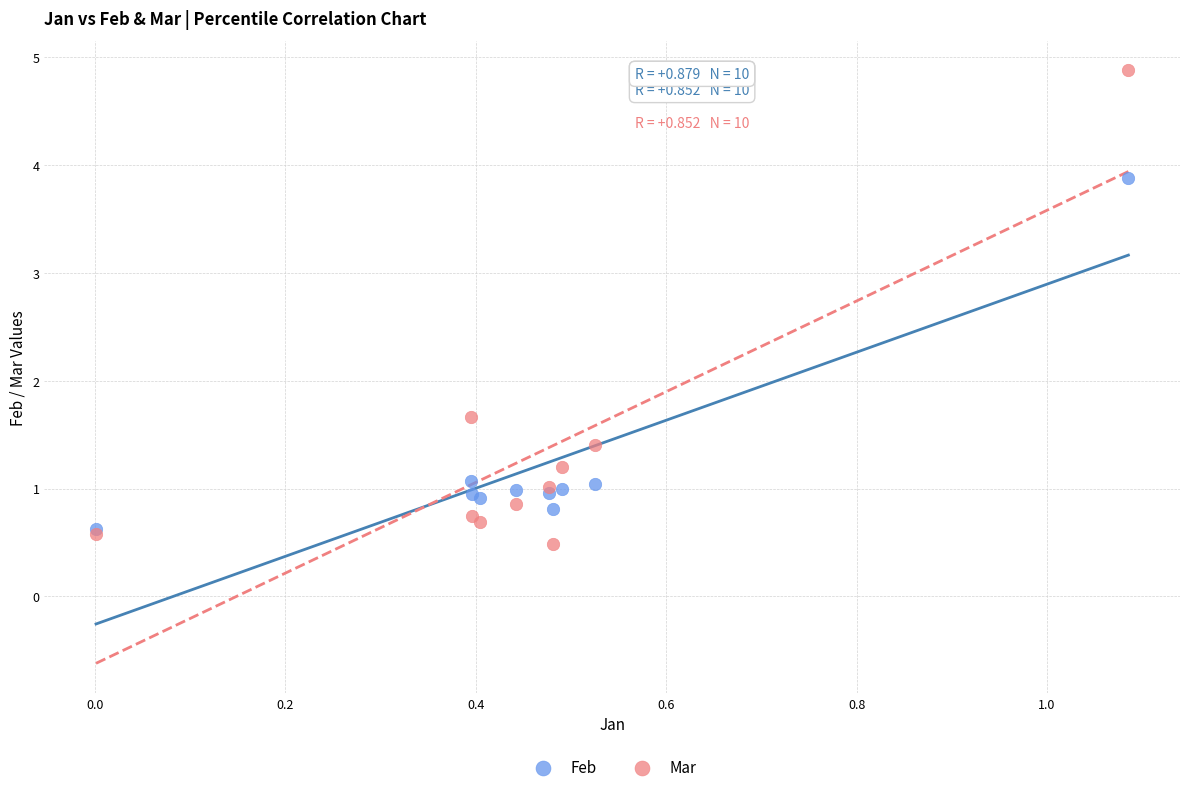

In the Mar series, what Y value is closest to 2?

1.7